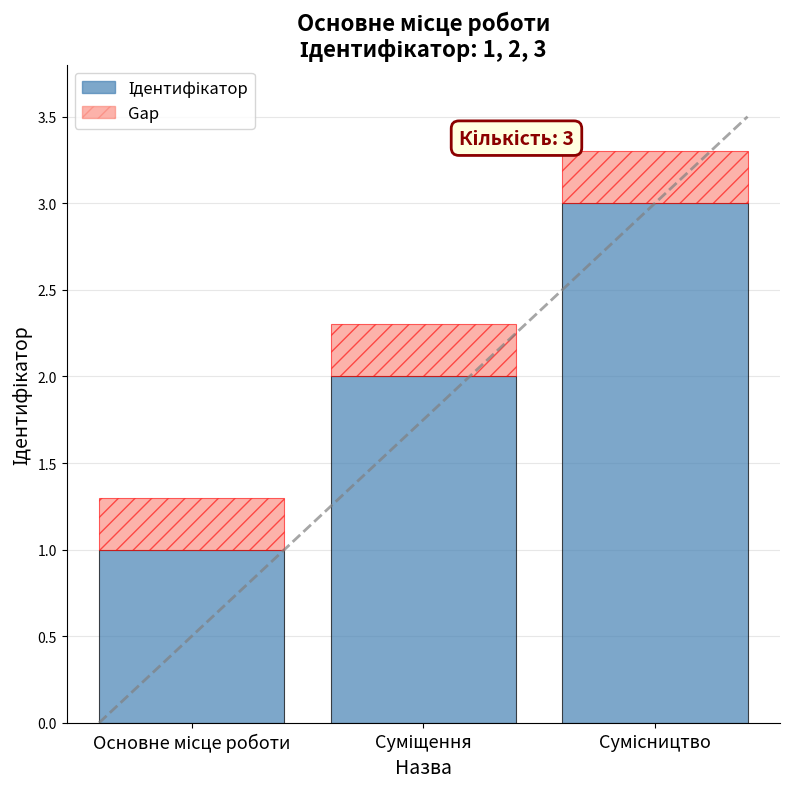

Between Основне місце роботи and Сумісництво, which series saw the biggest shift?

Ідентифікатор